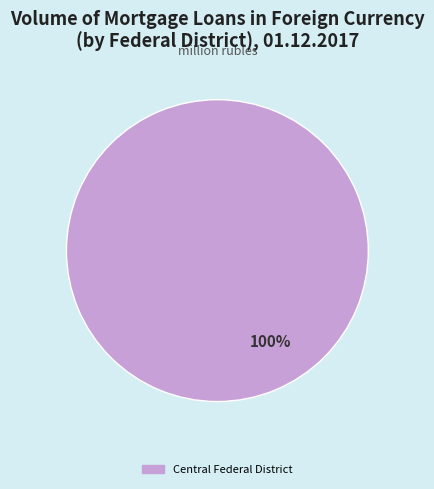

Is there a majority slice in this chart?

Yes